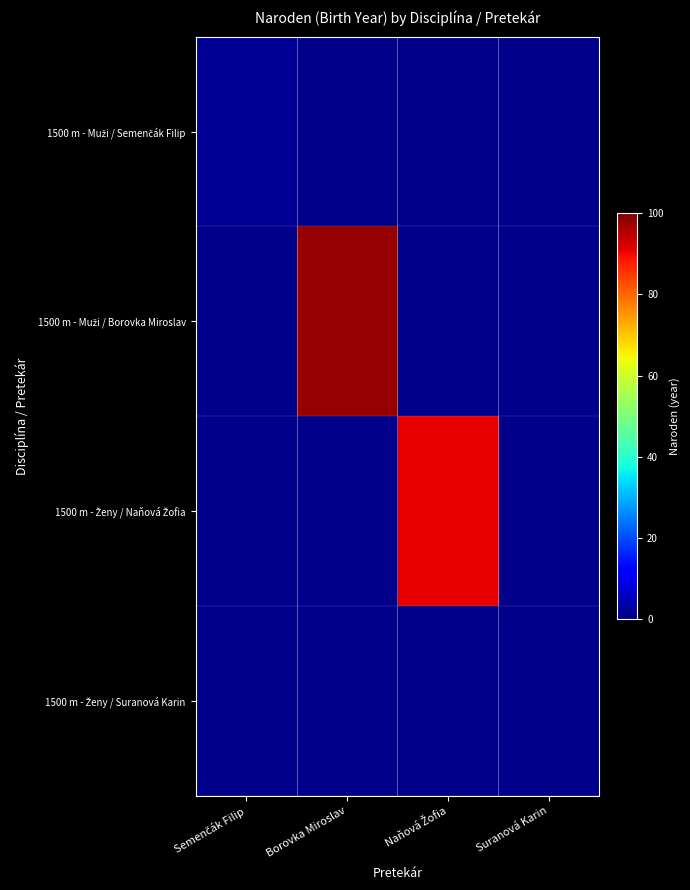

Rank the series at Semenčák Filip from lowest to highest value.

1500 m - Muži / Semenčák Filip, 1500 m - Muži / Borovka Miroslav, 1500 m - Ženy / Naňová Žofia, 1500 m - Ženy / Suranová Karin